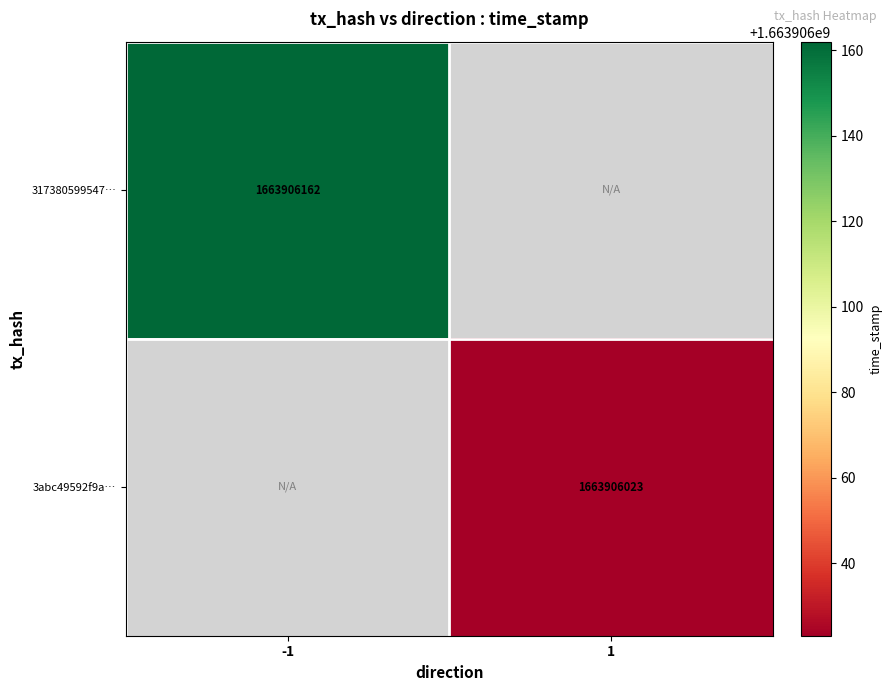

Reading right to left, transcribe all the data shown in this chart.

317380599547ac640fec8f4052a0dde351a1719: 1663906162	-1
3abc49592f9af295e92397f17105f23d192ace8: 1663906023	1